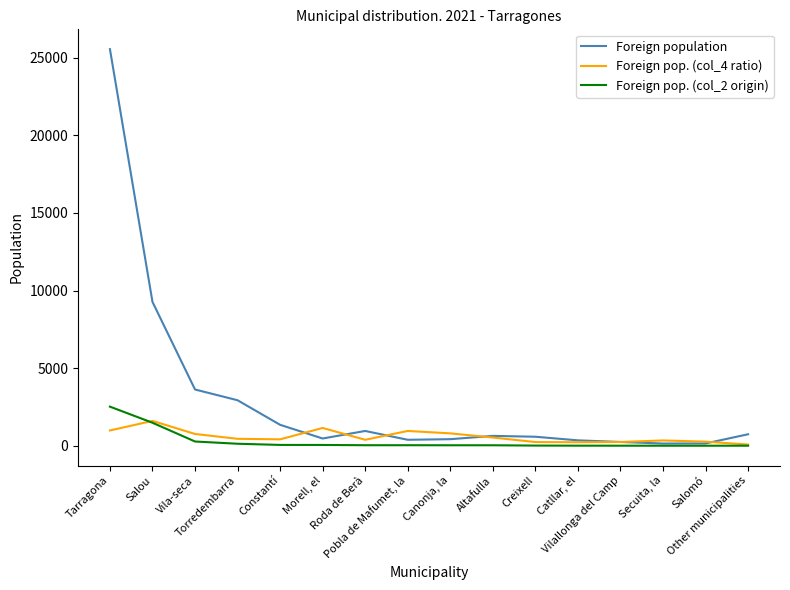

What is the maximum value for Foreign population?

25542